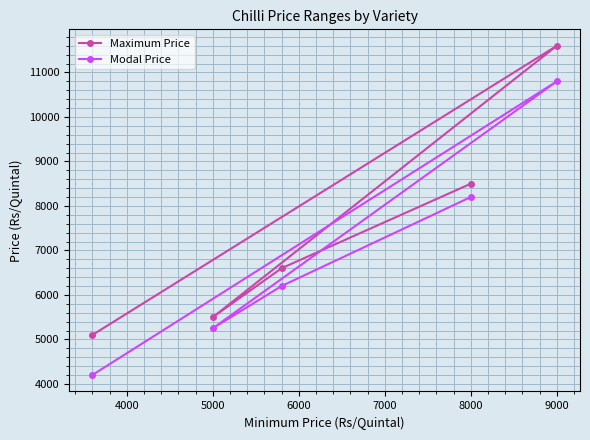

What is the total value across all series at 8000?

16700